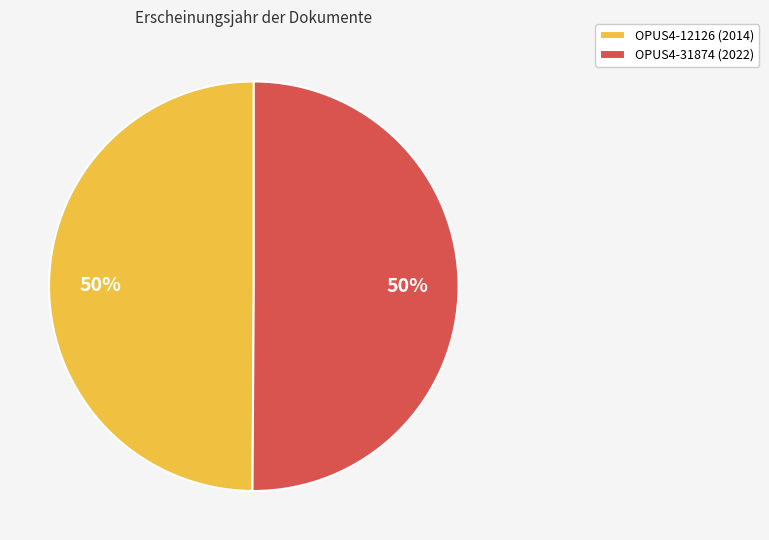

Is it true that OPUS4-12126 is 50% of the pie?

True